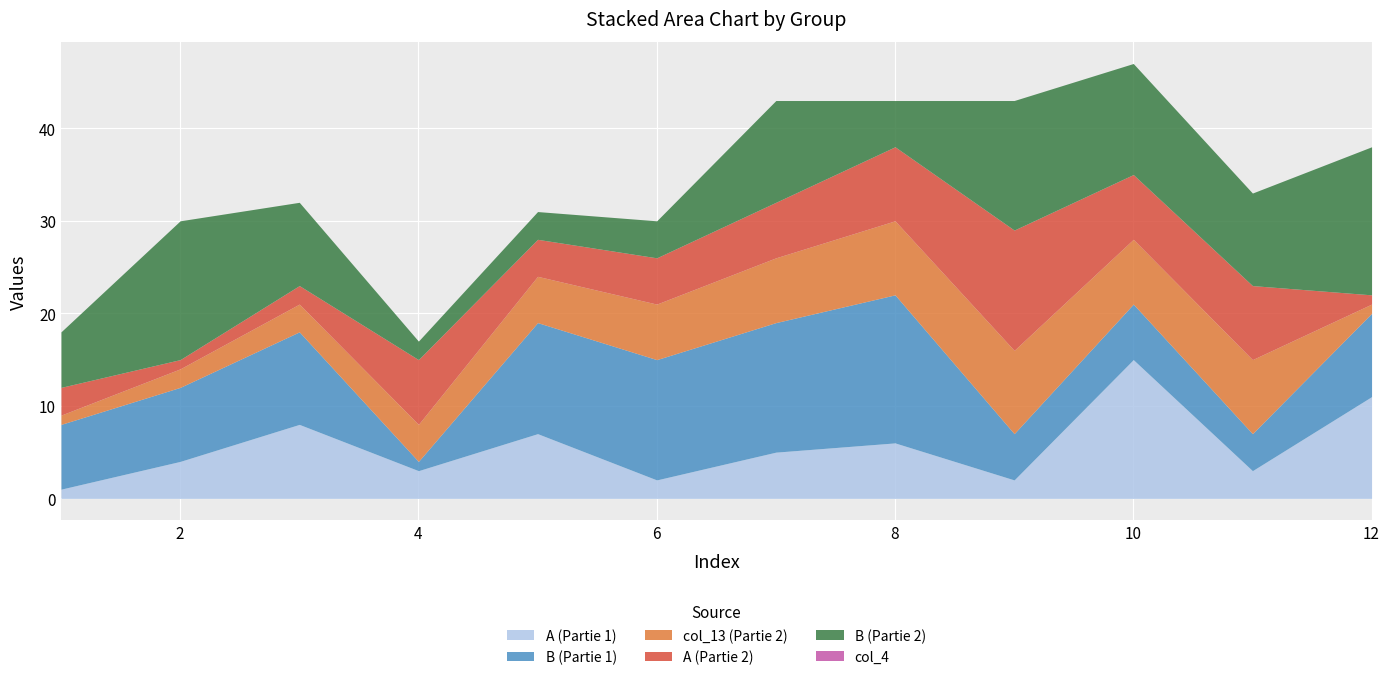

Which series has the largest total across all categories?

B (Partie 2)